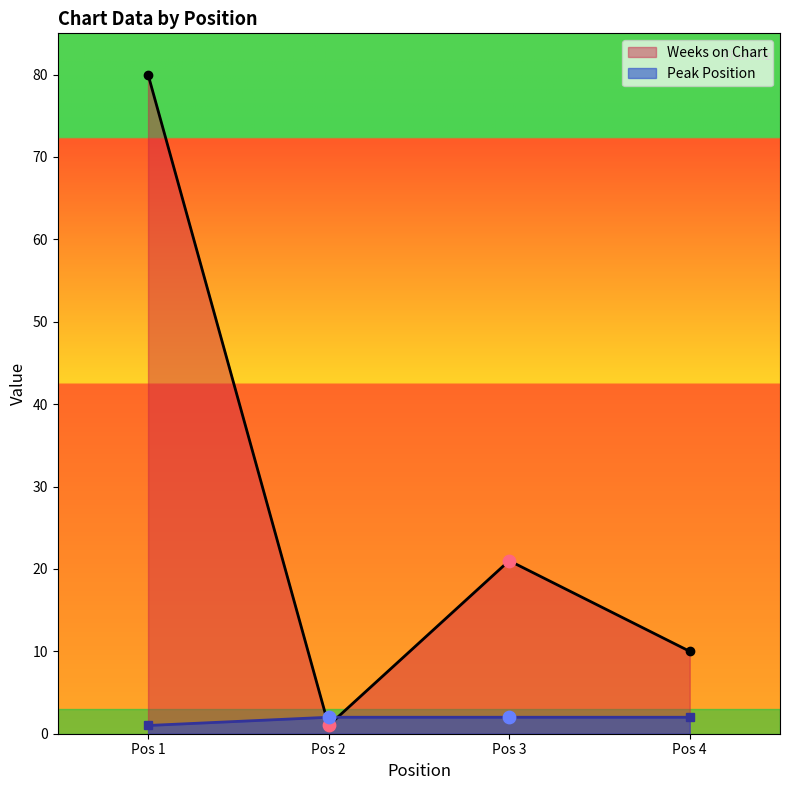

Which series reaches the minimum Y coordinate?

Weeks on Chart